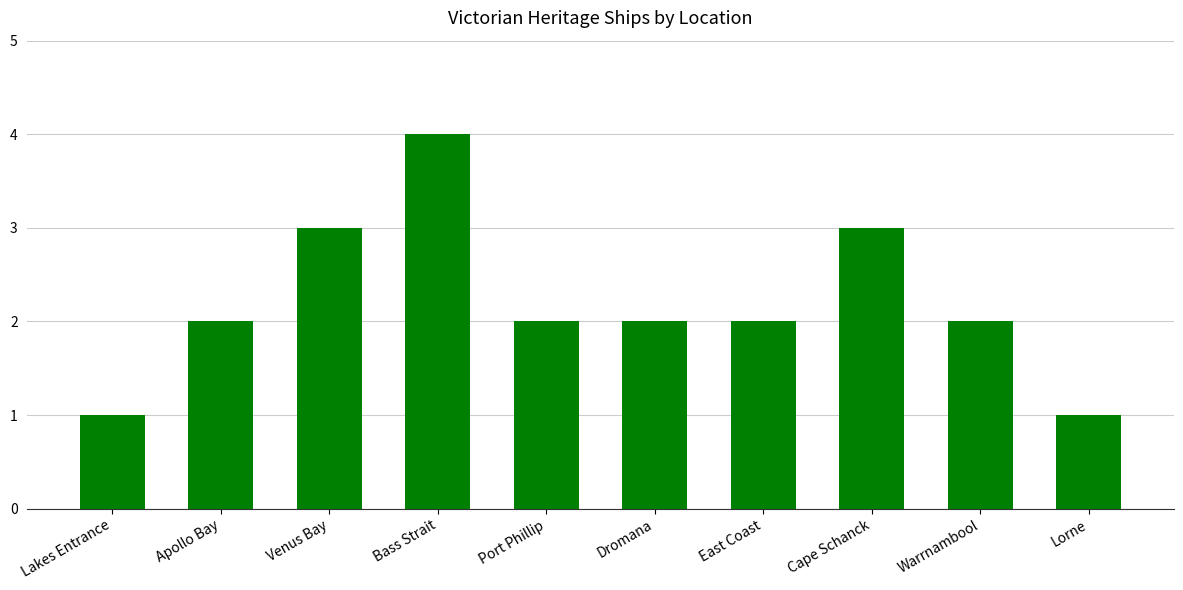

What position from the right is Port Phillip?

6